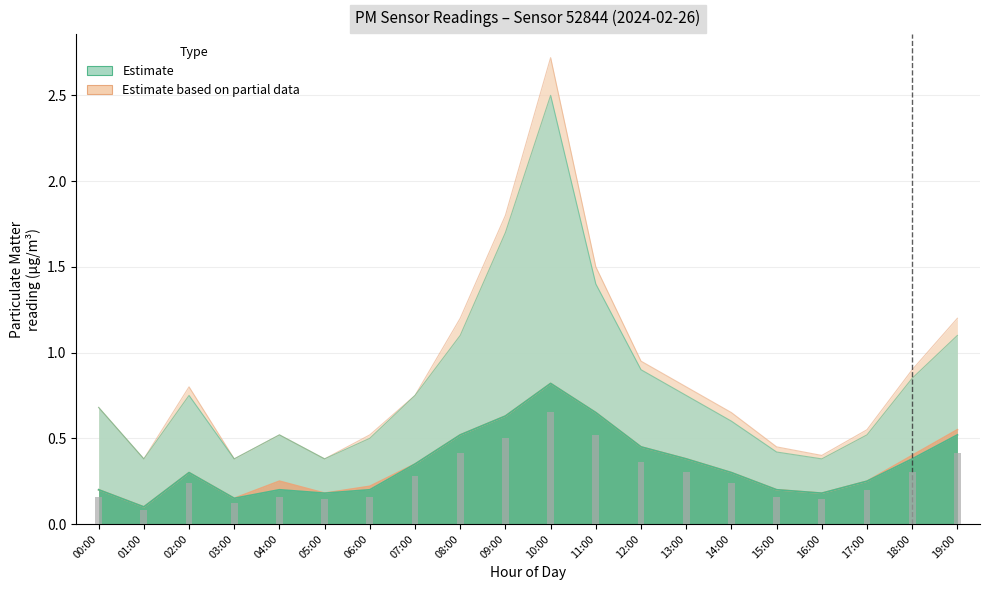

Is it true that P2 equals 0.3 at 06:00?

False